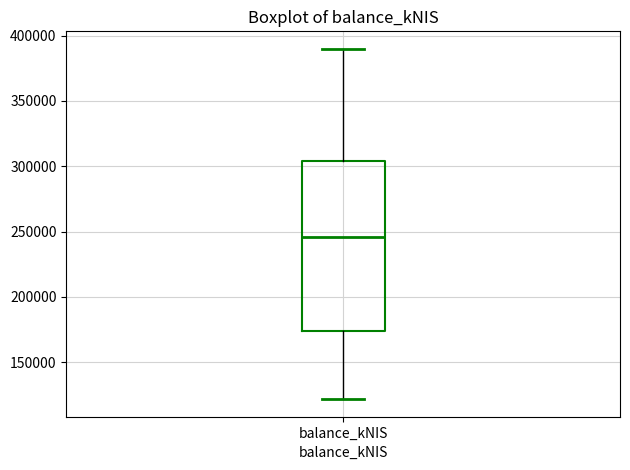

Read this box plot against the y-axis: the position of the median line, the range covered by the box, and the ends of both whiskers. The values are not printed on the chart, so give them approximately, as read against the axis.

median 245000, box 175000 to 305000, whiskers 120000 to 390000